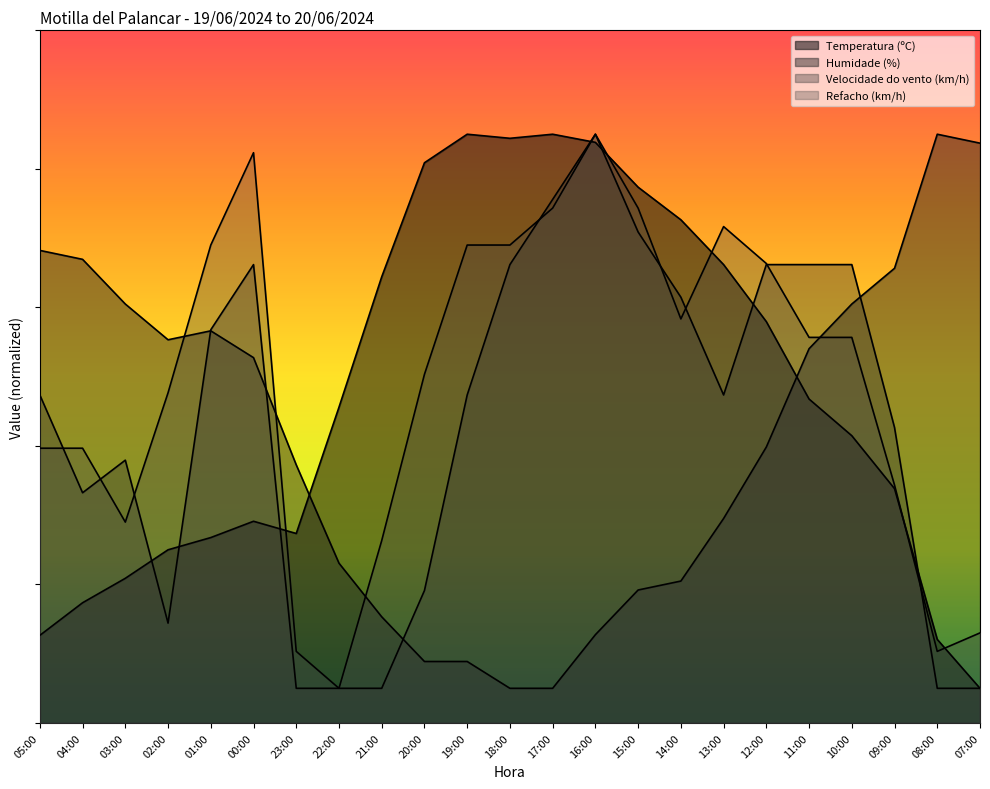

Where is Humidade (%) nearest to the value 45?

12:00